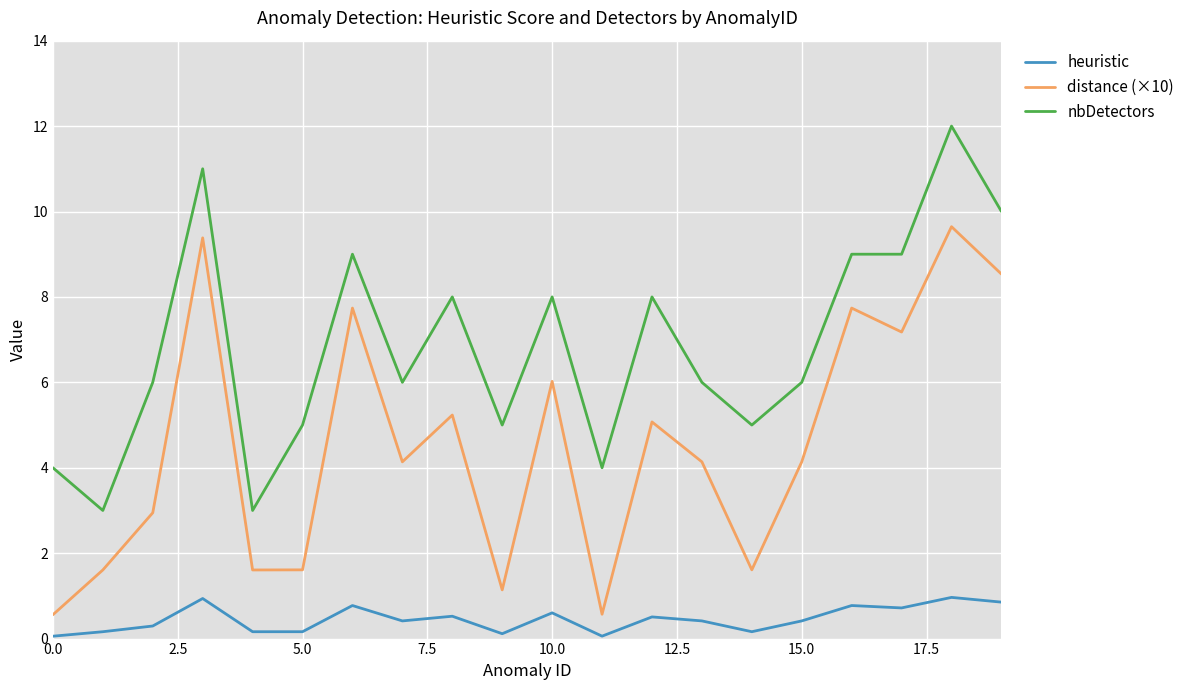

What is the difference between the maximum and minimum values in the heuristic series?

0.9